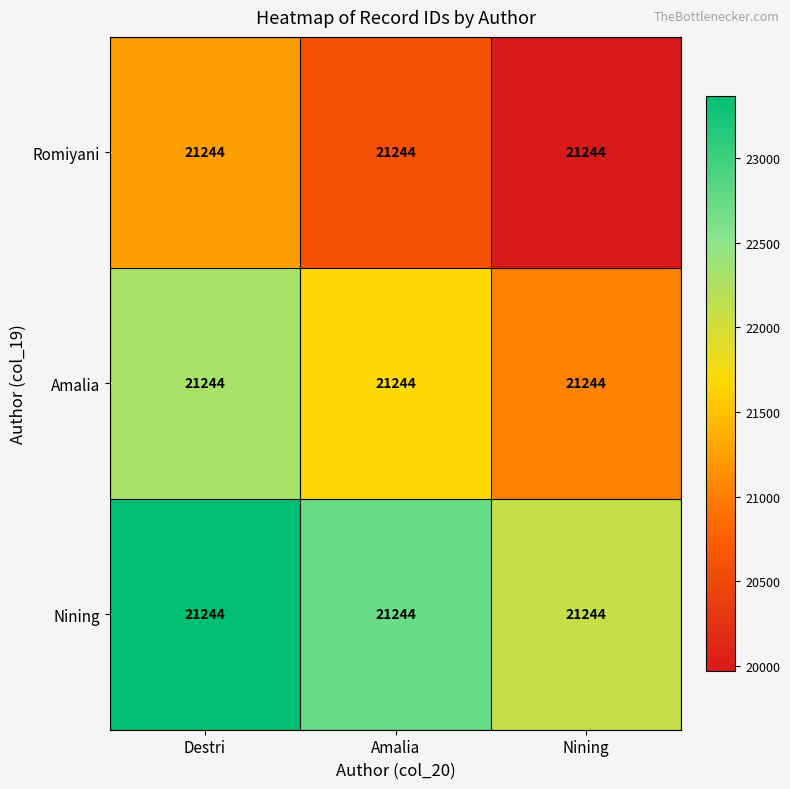

The Romiyani series shows 20606.7 at Amalia. True or false?

True